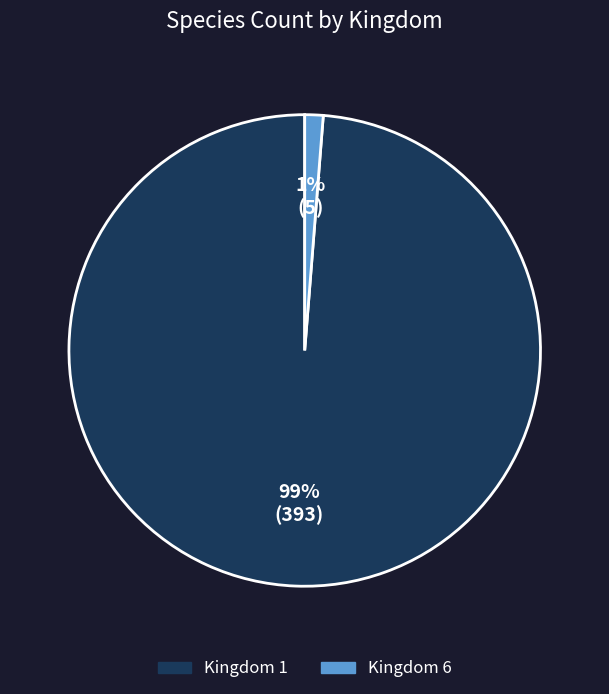

Which slice represents more than half of the pie?

Kingdom 1